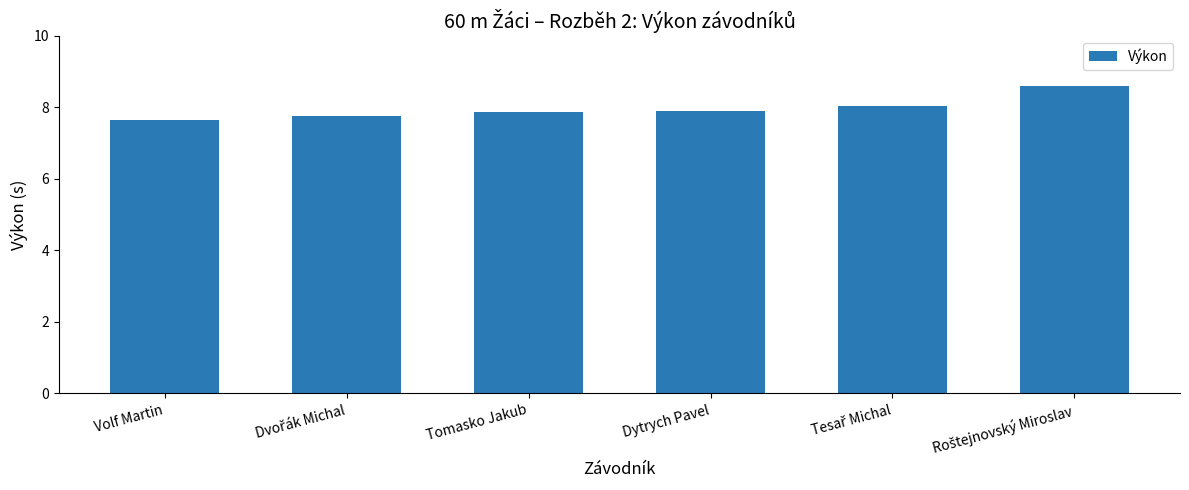

What position from the right is Dytrych Pavel?

3